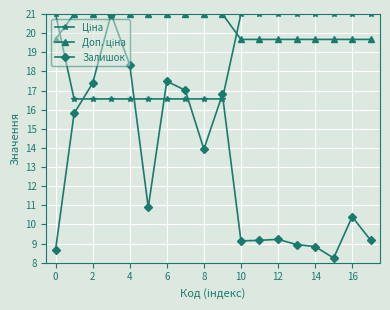

Which series has the widest spread of values?

Залишок